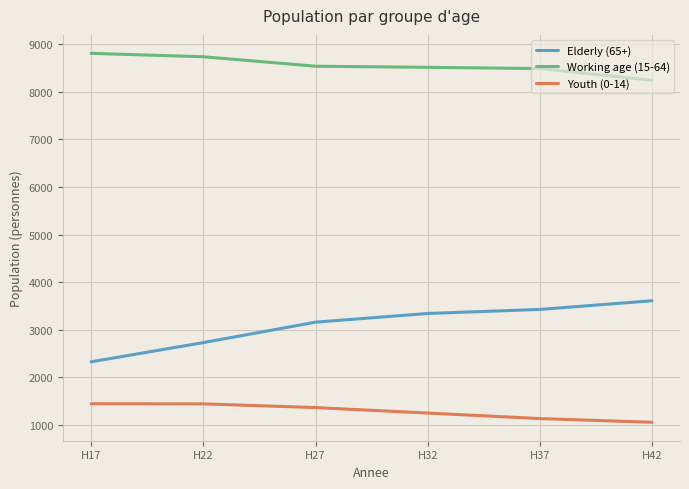

At how many categories does at least one series exceed 2713?

6